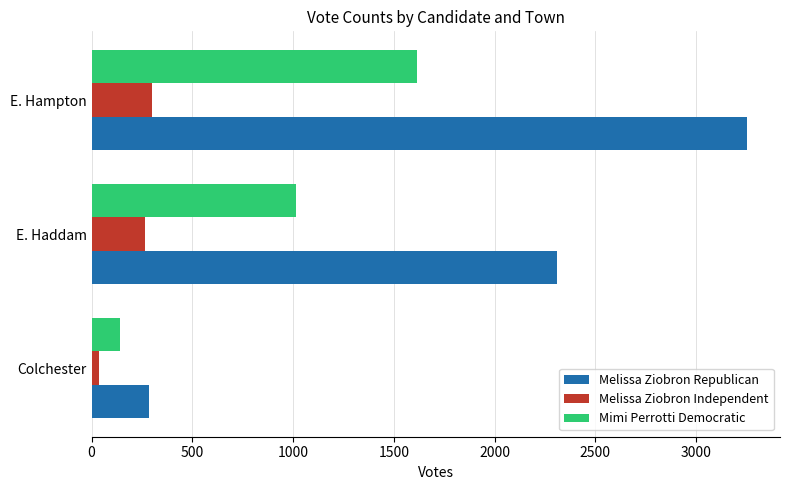

Which series has the largest range (max minus min)?

Melissa Ziobron Republican